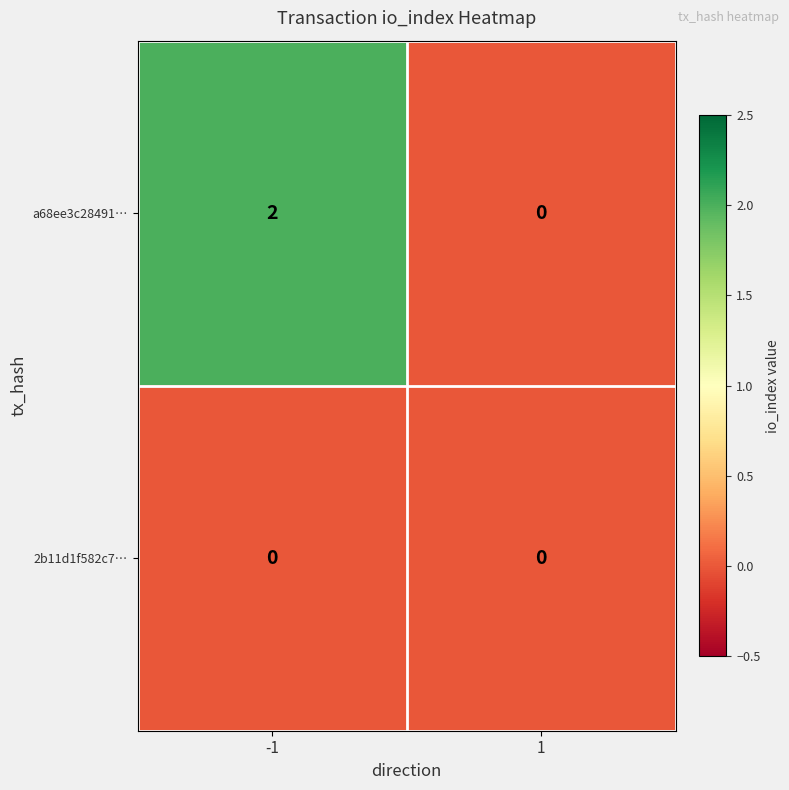

Which series has the largest range (max minus min)?

a68ee3c28491…